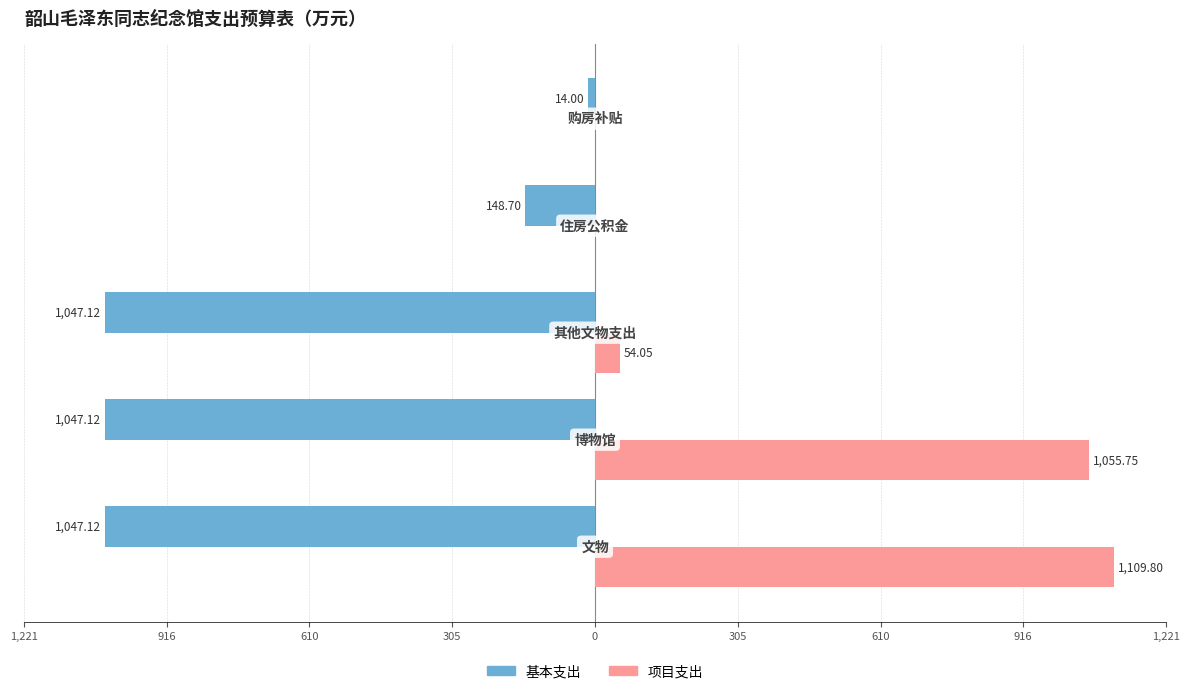

What are all the series names shown in the legend?

基本支出, 项目支出